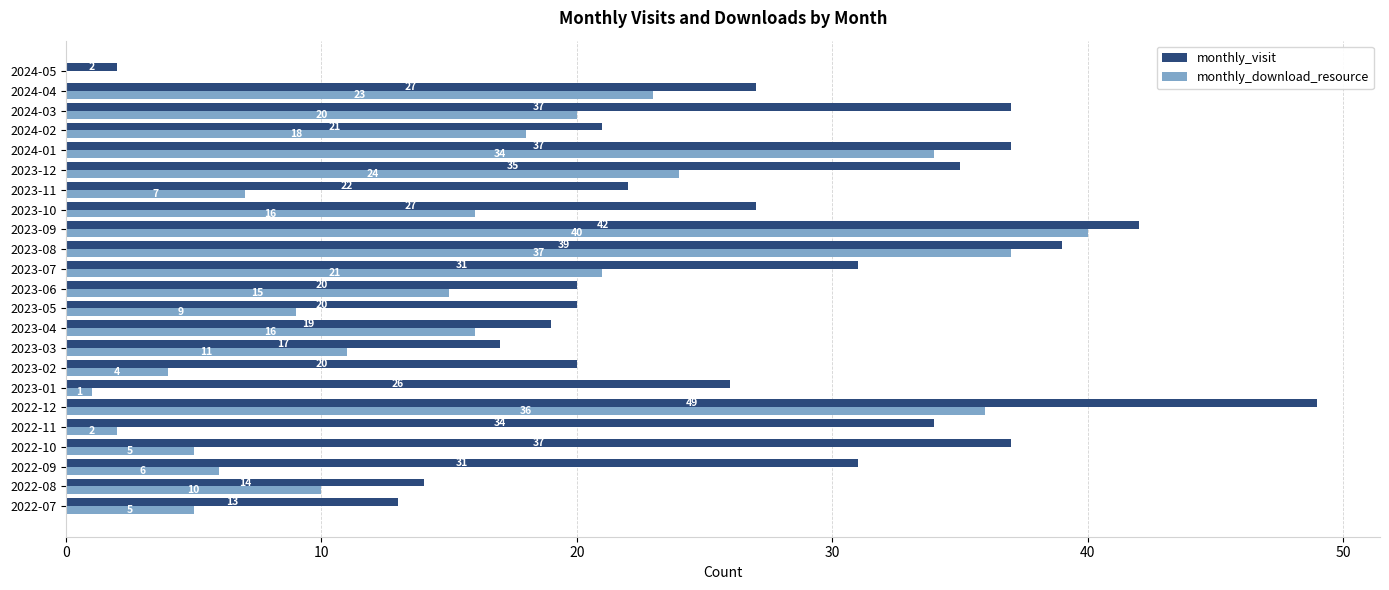

At which category is the sum across all series the highest?

2022-12